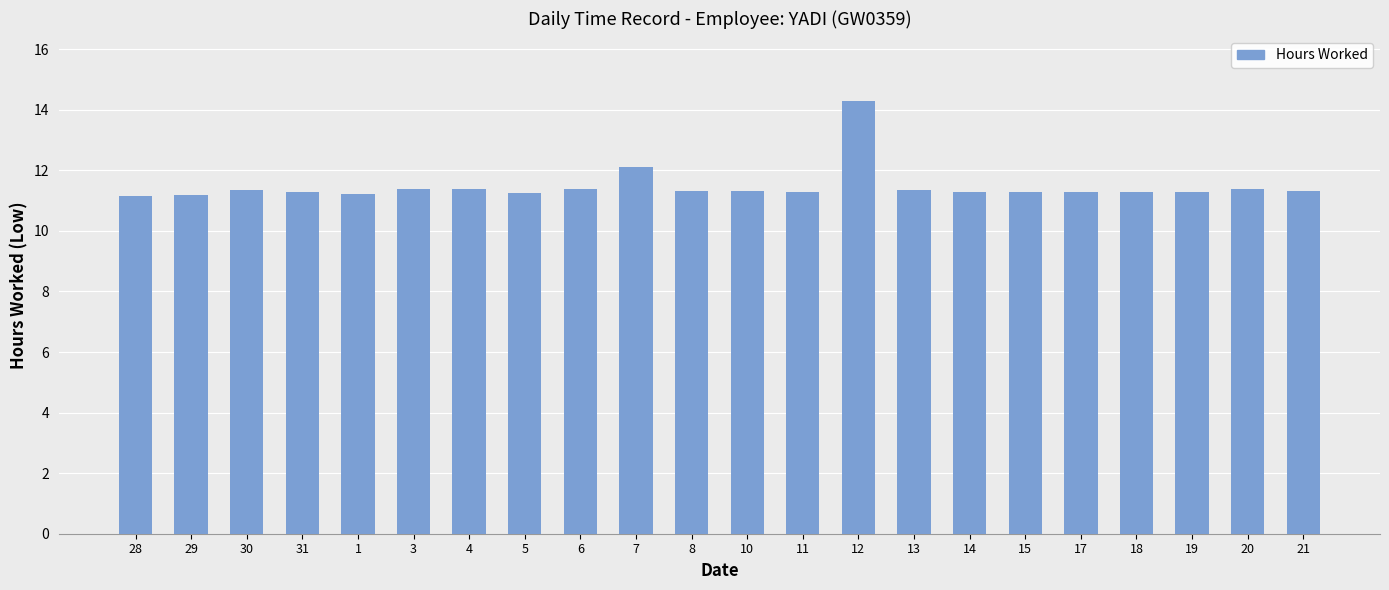

What position from the left is 21?

22